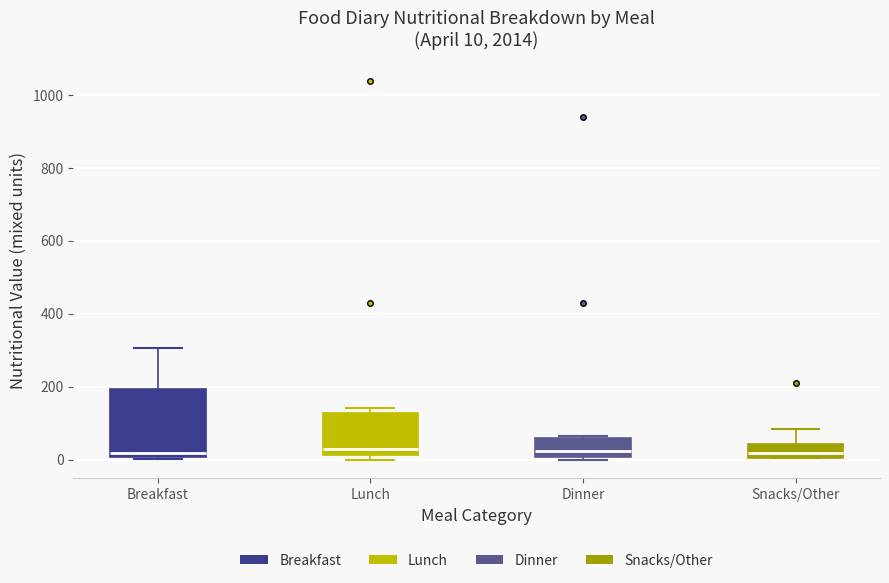

Which box is the tallest, from its lower edge to its upper edge?

Breakfast